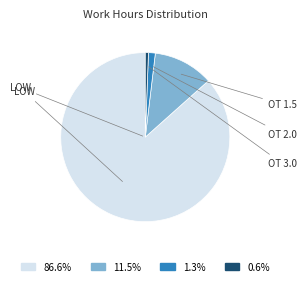

What is the ratio of the value at 86.6% to the value at 11.5%?

7.5